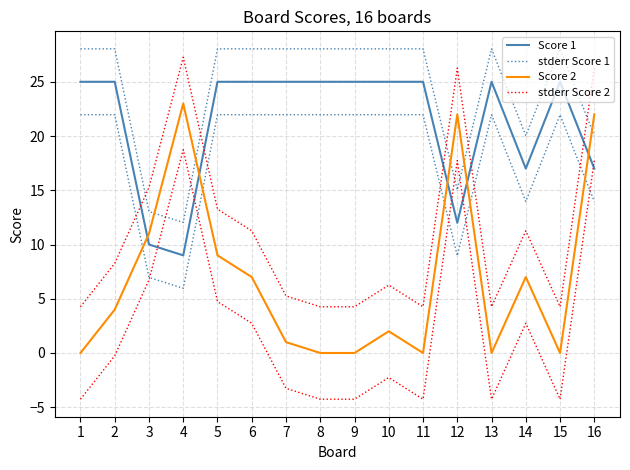

Rank the categories by stderr Score 2 value from highest to lowest.

4, 12, 16, 3, 5, 6, 14, 2, 10, 7, 1, 8, 9, 11, 13, 15